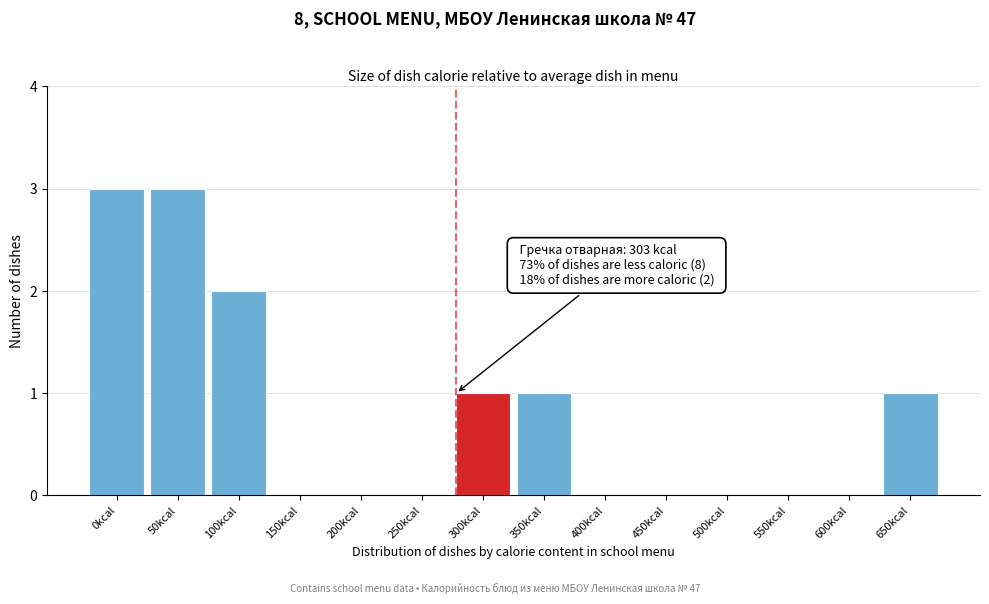

Reading left to right, list all the values displayed in this chart.

0kcal=3	50kcal=3	100kcal=2	150kcal=0	200kcal=0	250kcal=0	300kcal=1	350kcal=1	400kcal=0	450kcal=0	500kcal=0	550kcal=0	600kcal=0	650kcal=1